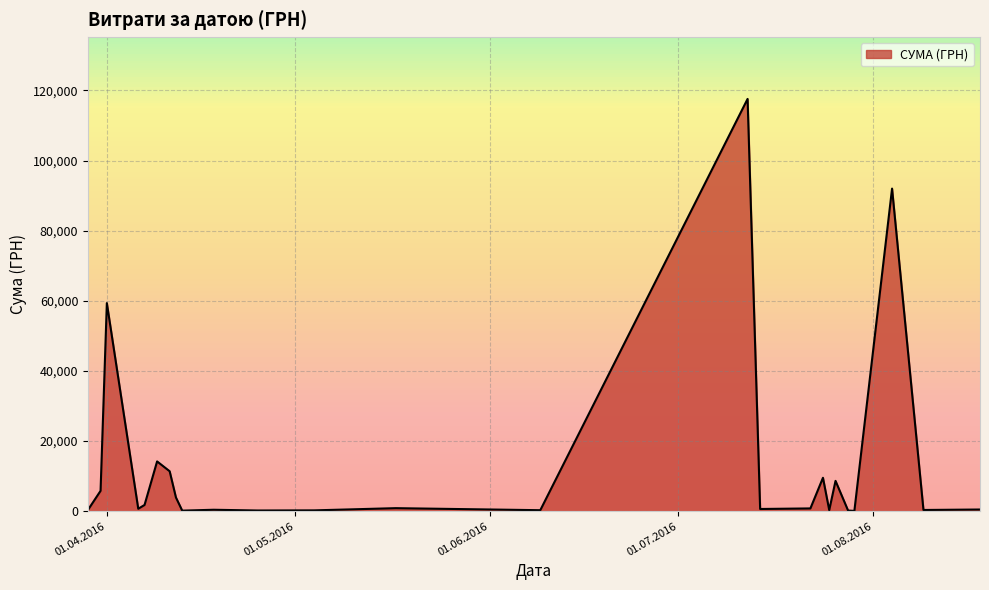

What is the difference between the maximum and minimum values?

117471.0